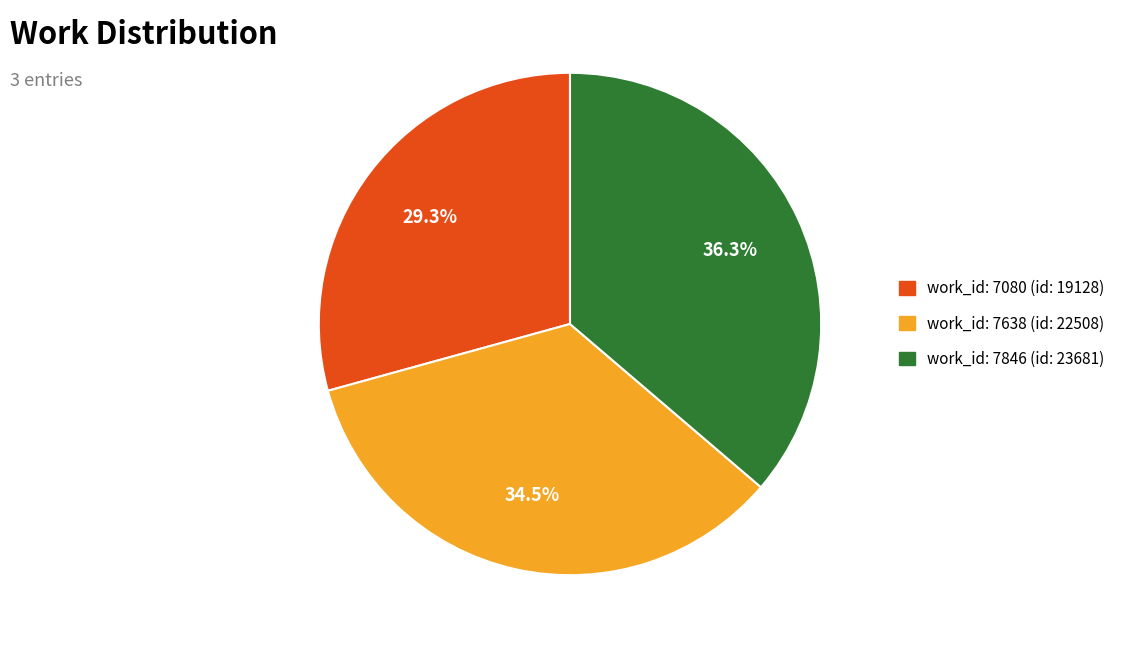

Is there a majority slice in this chart?

No